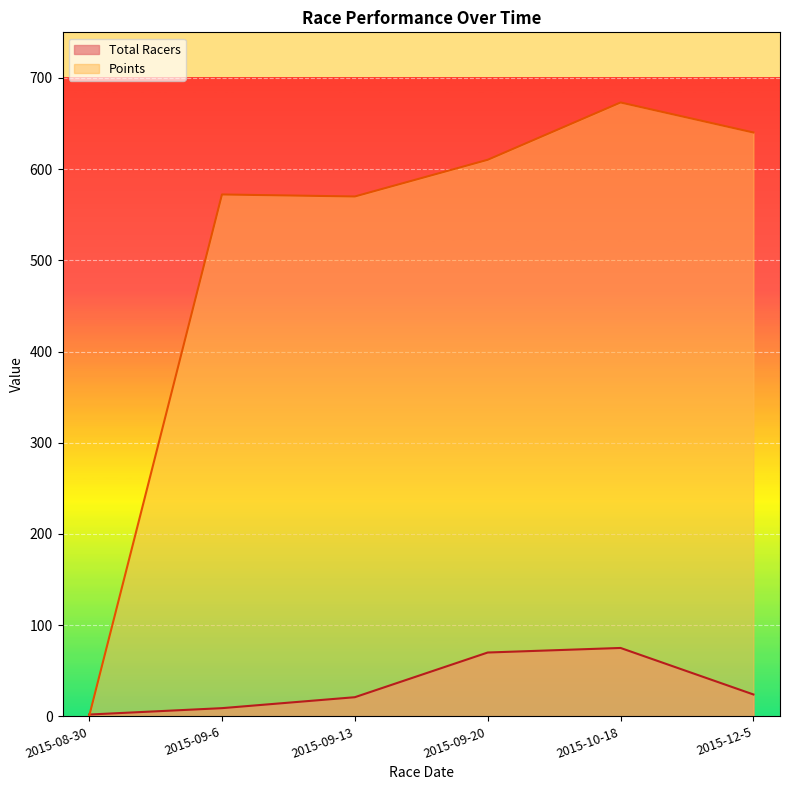

How many lines are shown in the chart?

2